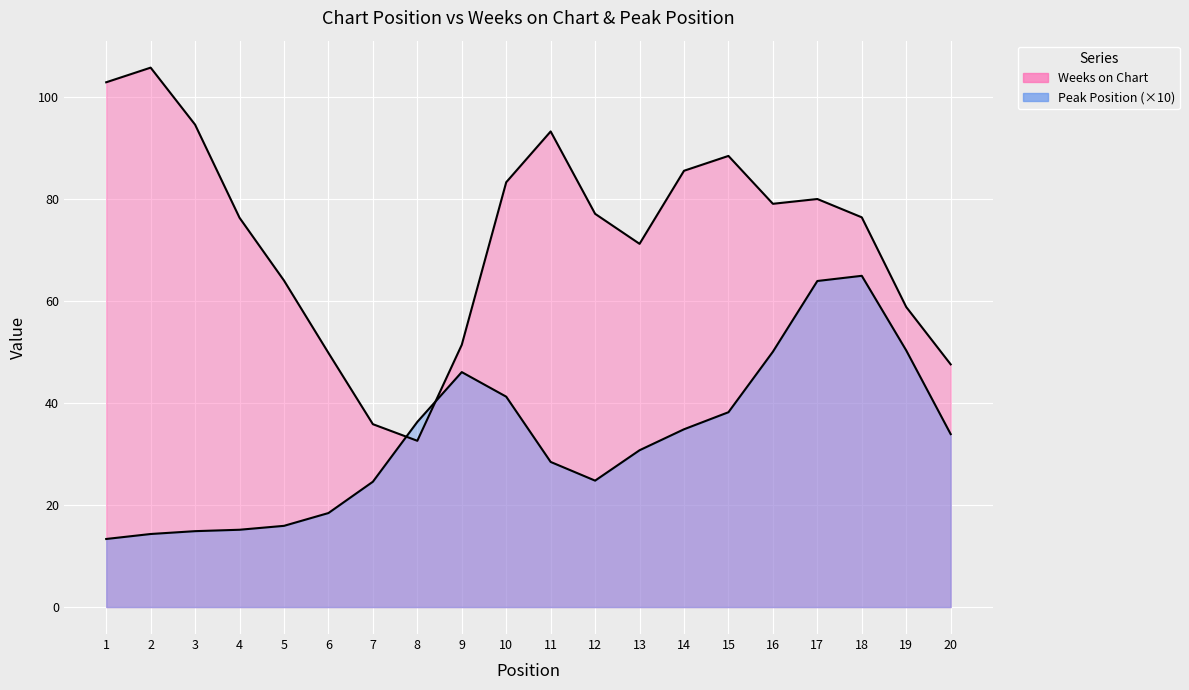

True or false: Weeks on Chart and Peak Position cross at least once.

True